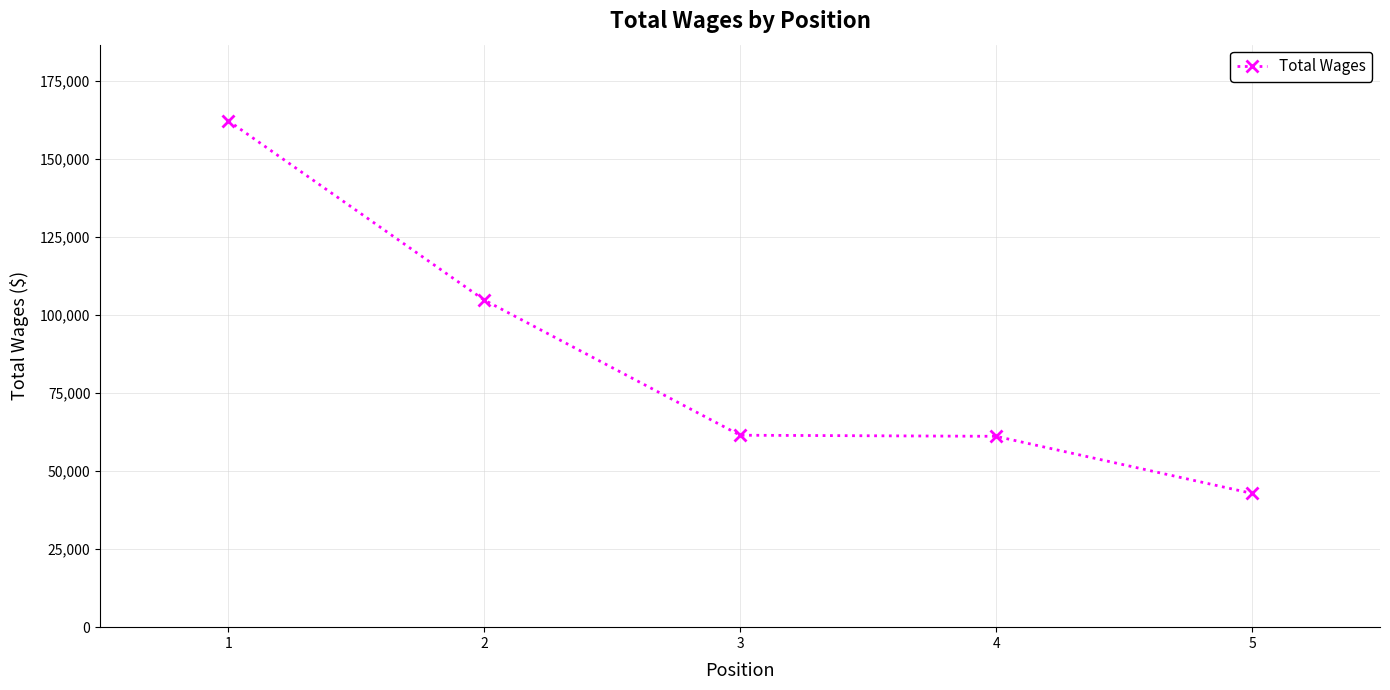

The value at 5 is 16520. True or false?

False